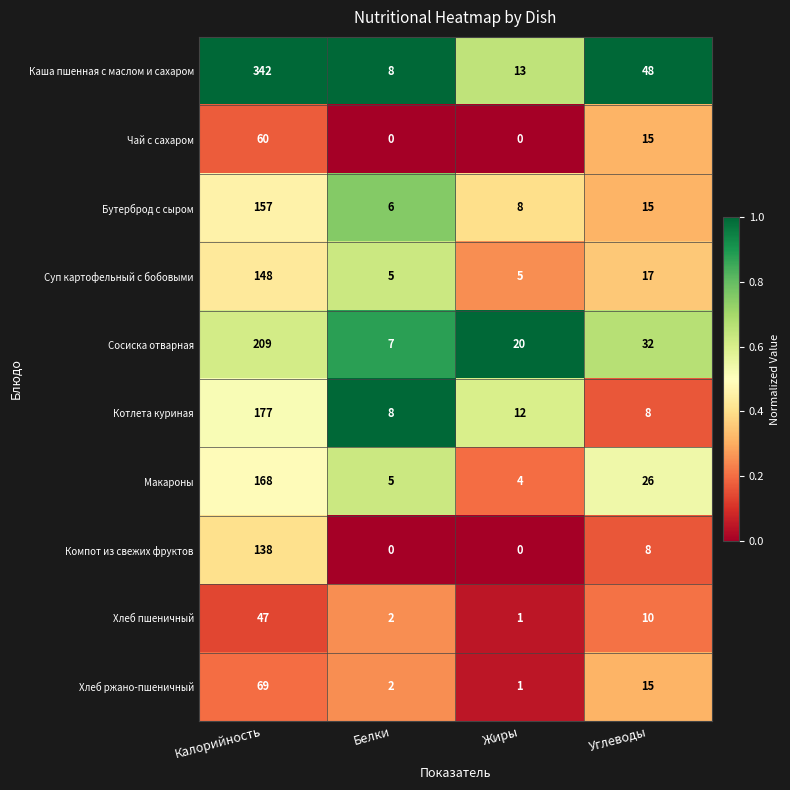

Rank the series by their maximum value, from lowest to highest.

Хлеб пшеничный, Чай с сахаром, Хлеб ржано-пшеничный, Компот из свежих фруктов, Суп картофельный с бобовыми, Бутерброд с сыром, Макароны, Котлета куриная, Сосиска отварная, Каша пшенная с маслом и сахаром